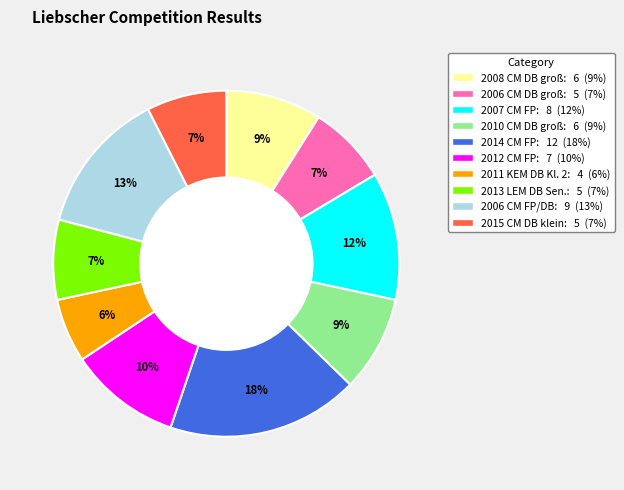

The 2010 CM DB groß slice represents 23% of the pie. True or false?

False